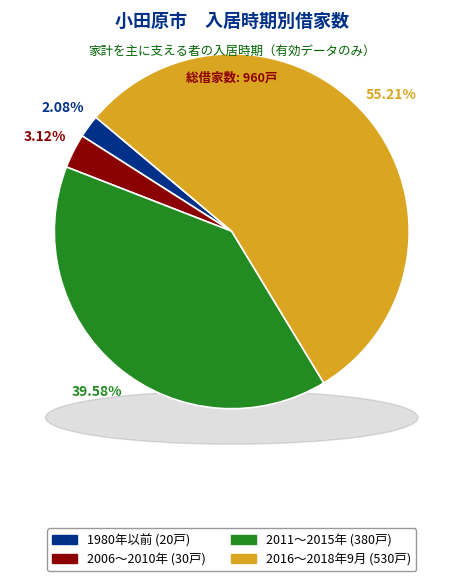

Is there any slice that represents more than half of the pie?

Yes